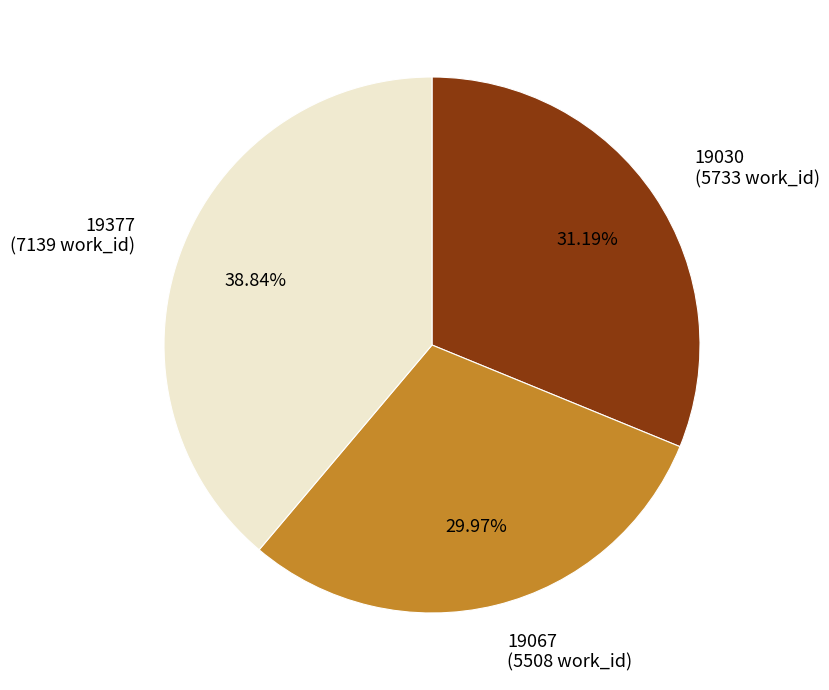

How much of the chart is everything except 19377?

61.2%